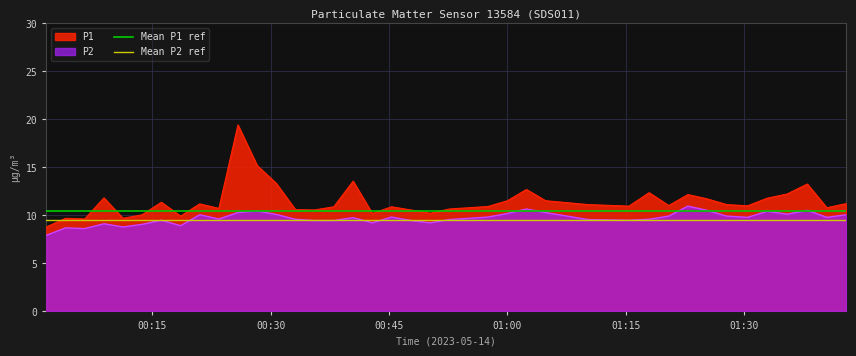

What is the maximum value for P2?

11.0